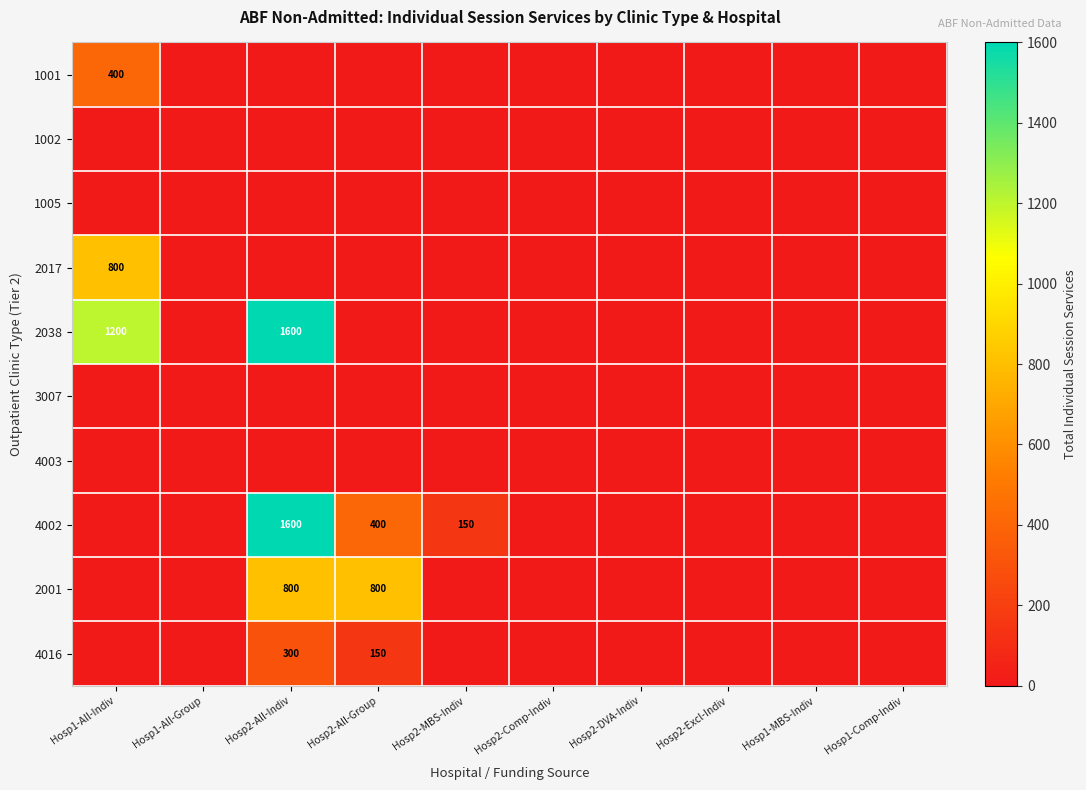

Which category has the lowest value in the 2001 series?

Hosp1-All-Indiv